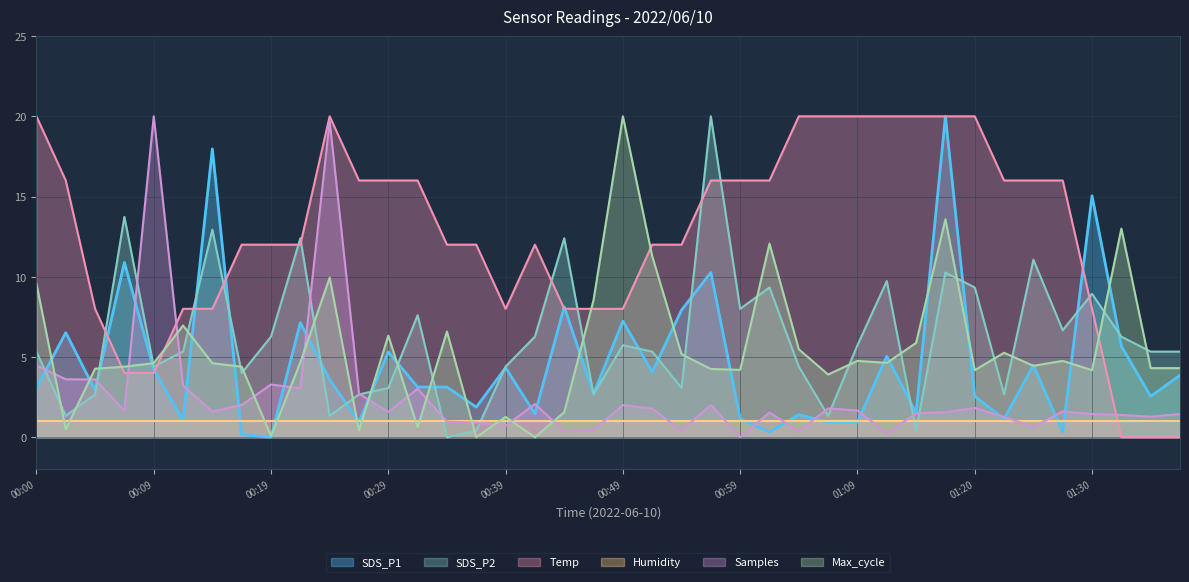

At which label does Samples first exceed 1?

00:00